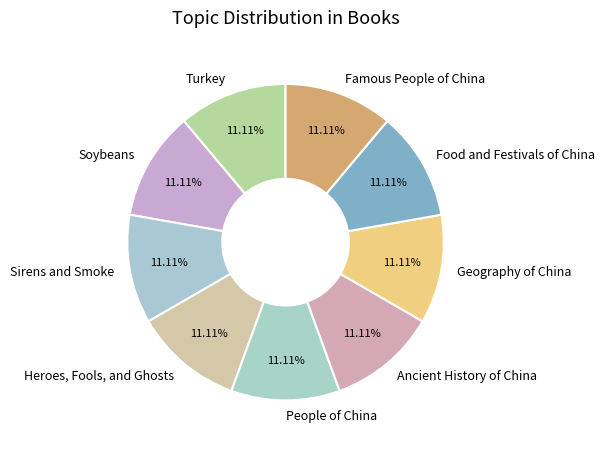

True or false: People of China accounts for 5% of the total.

False